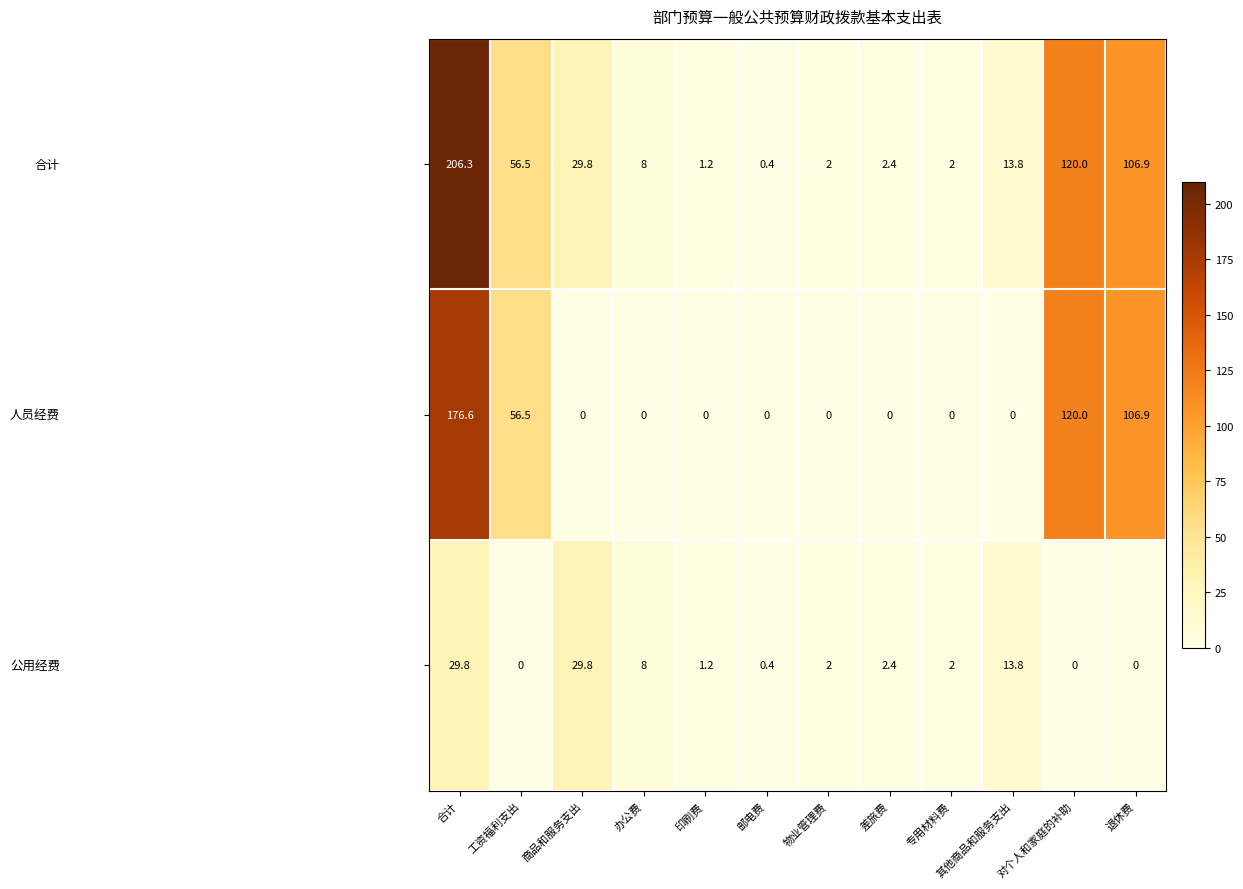

Which category has the highest value across all series?

合计